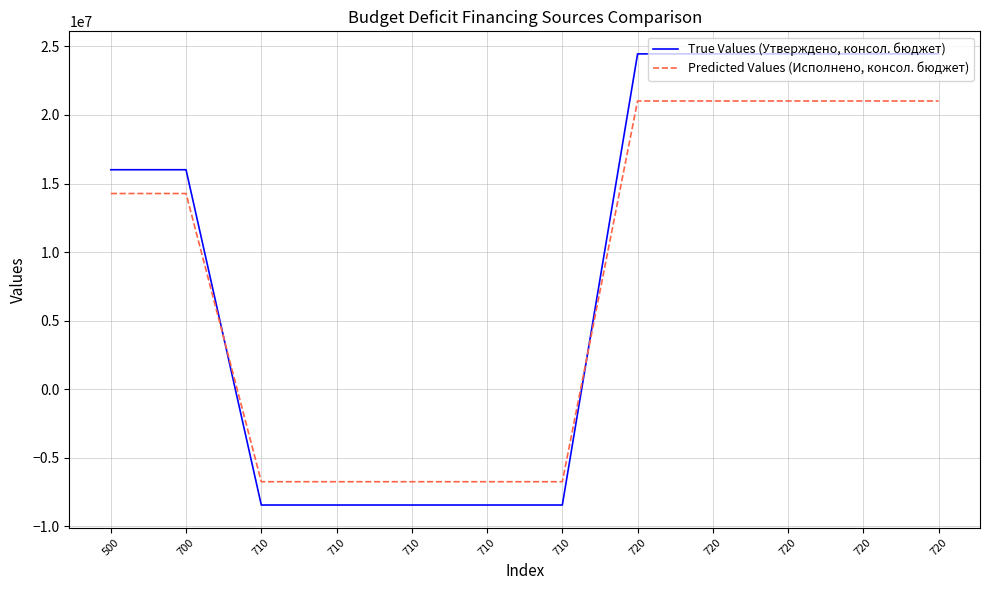

At 710, list the series in order from smallest to largest.

True Values (Утверждено, консол. бюджет), Predicted Values (Исполнено, консол. бюджет)